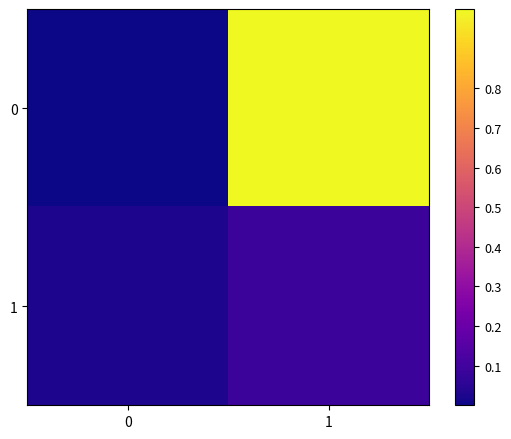

Reading left to right, extract all data points from this chart.

0: 0=0.0	1=1.0
1: 0=0.0	1=0.1